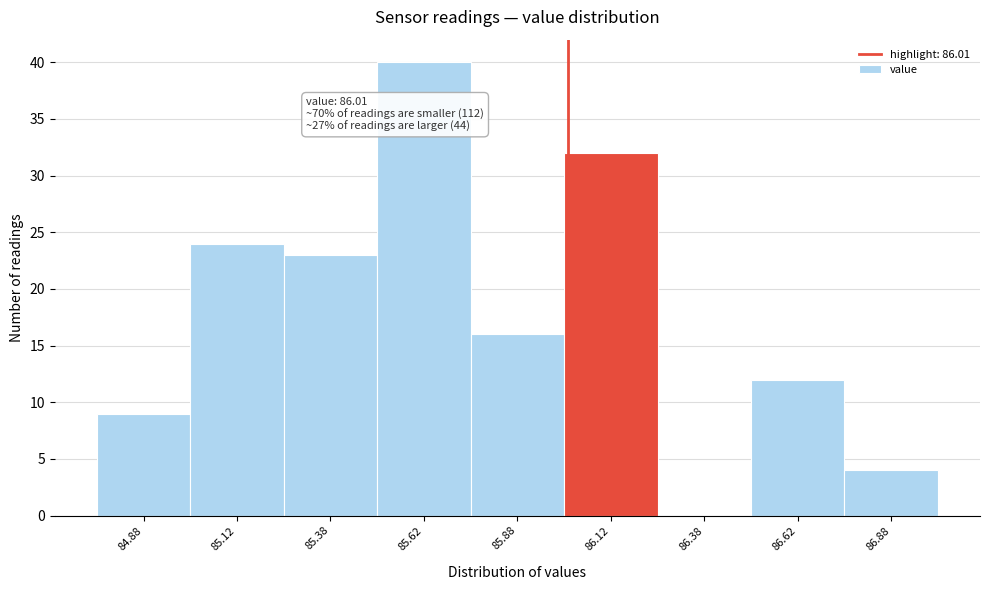

Over which range of the x-axis is the bar tallest?

85.50 to 85.75